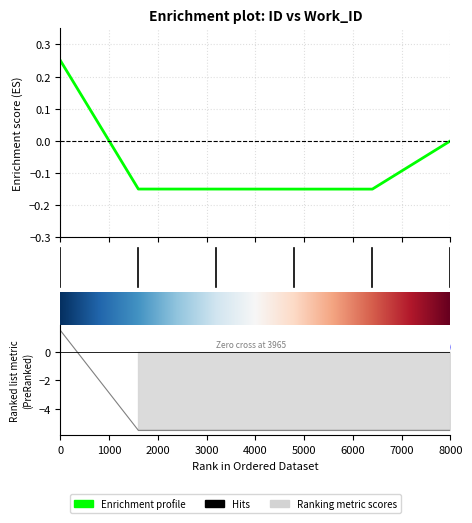

Reading left to right, extract all data points from this chart.

1.5	-5.5	-5.5	-5.5	-5.5	-5.5